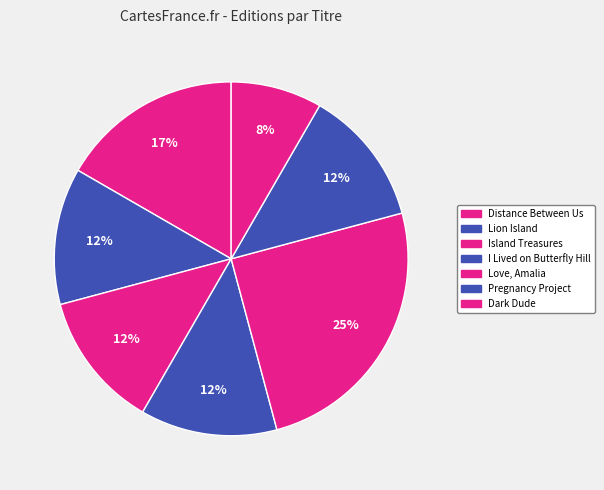

How much of the chart is everything except Distance Between Us?

83.3%